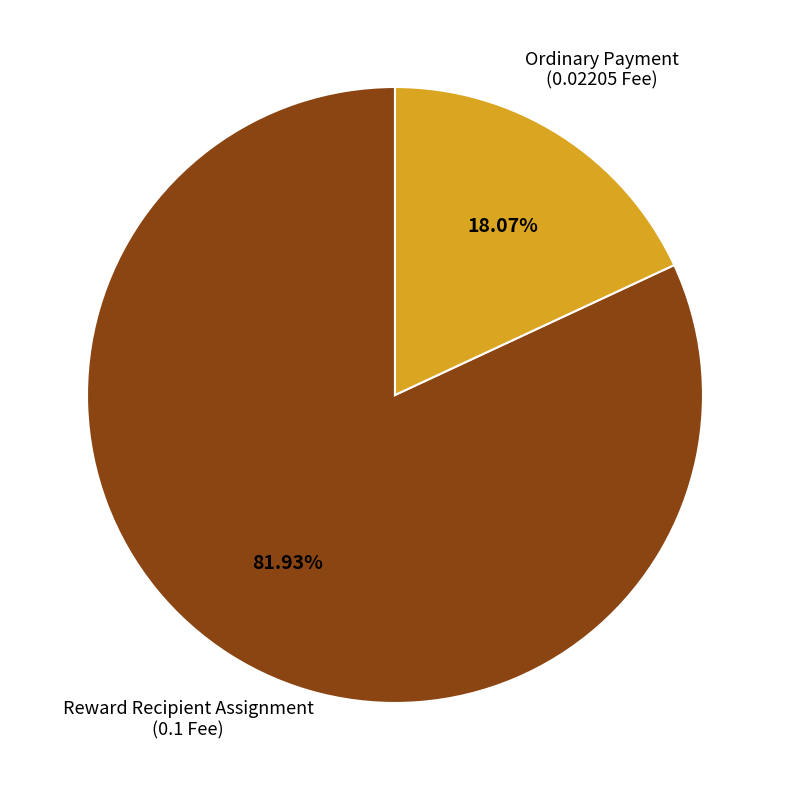

Which slice is the smallest?

Ordinary Payment